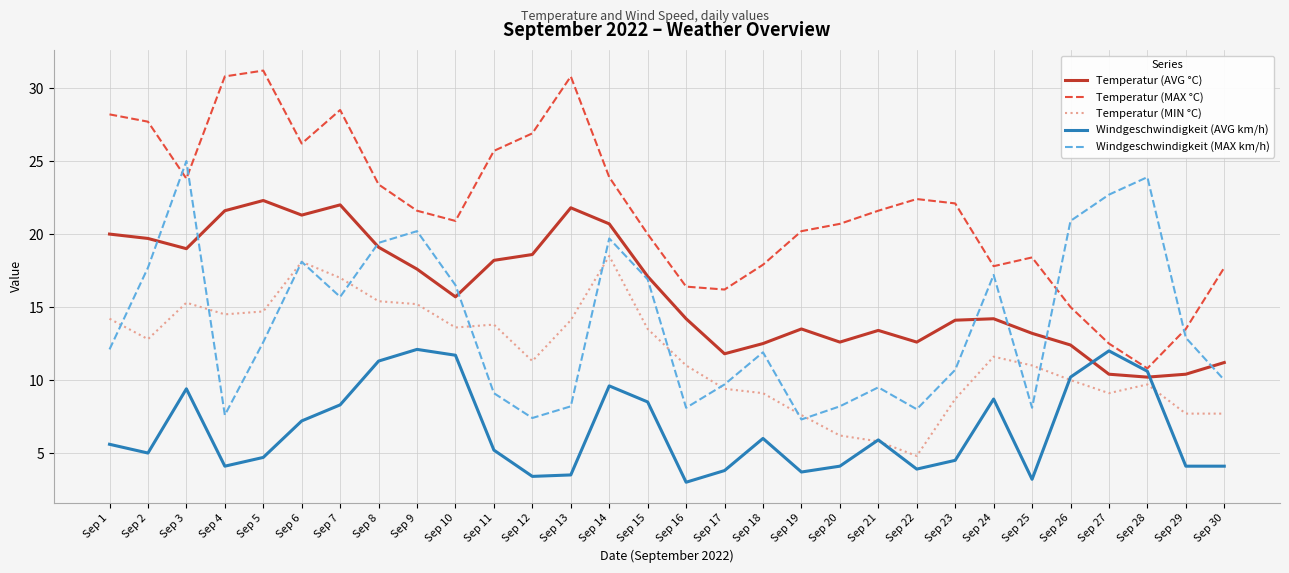

Where does the Temperatur (AVG °C) series first go above 15?

Sep 1